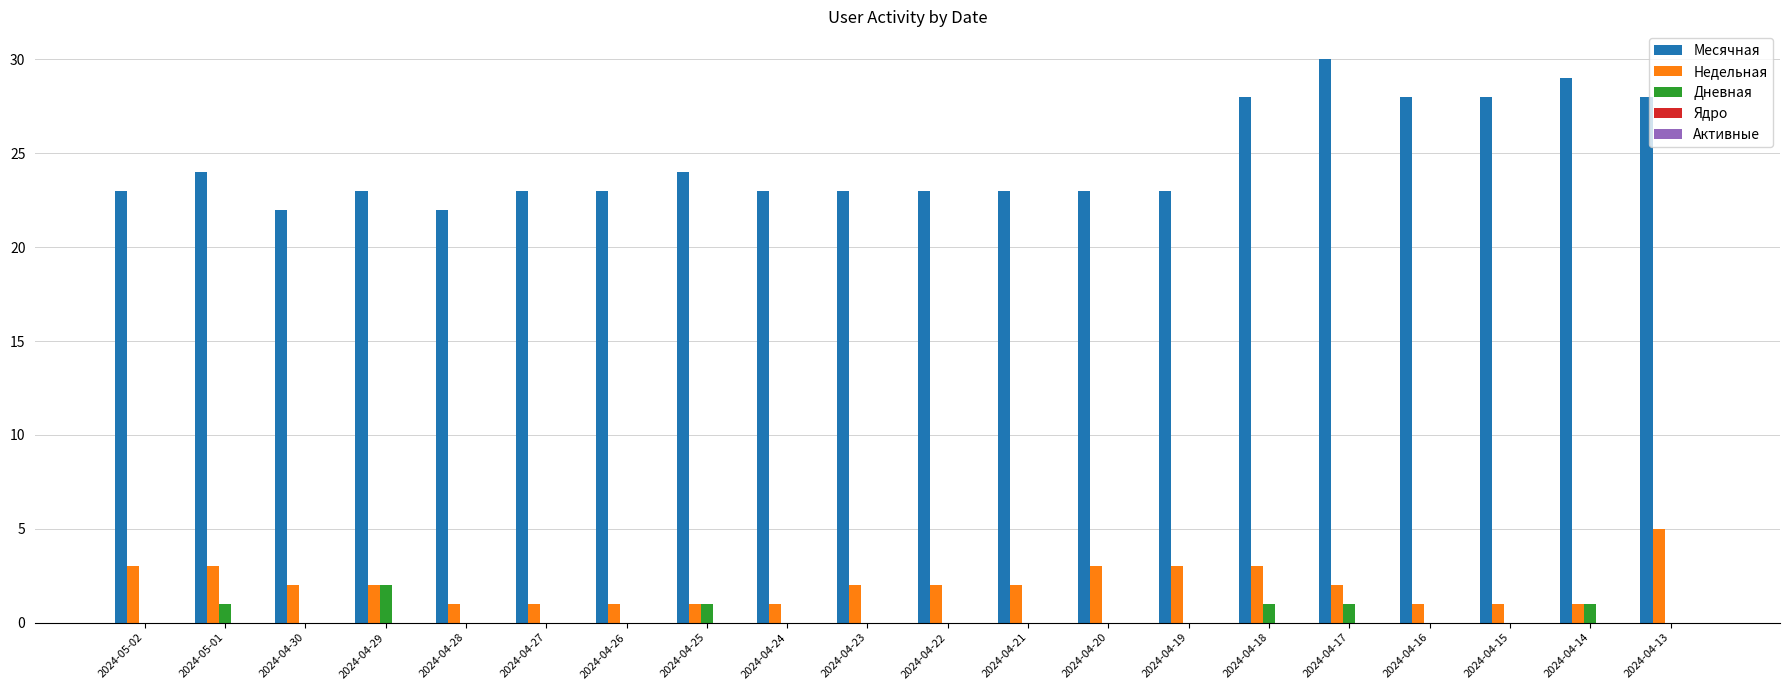

Is it true that Недельная equals 0 at 2024-04-26?

False